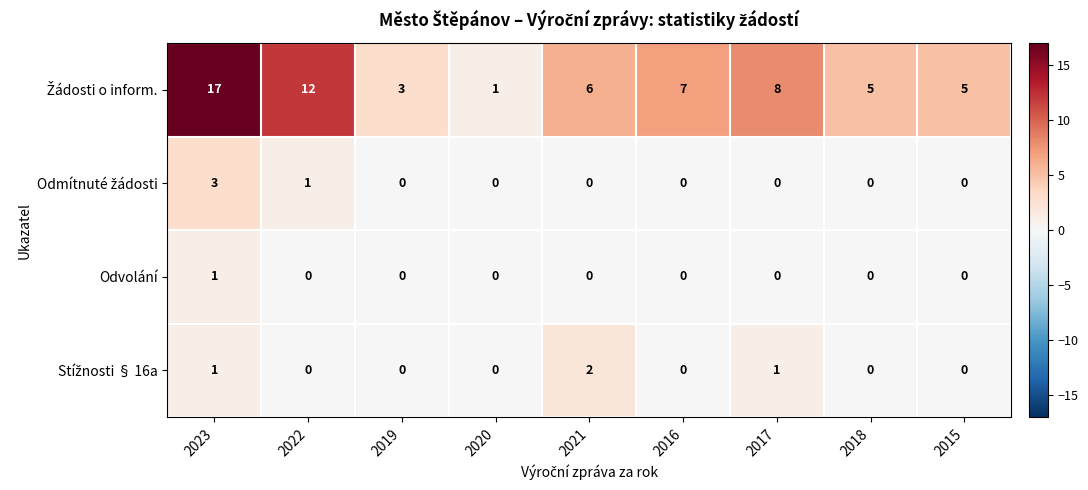

What is the difference between the highest and lowest values at 2021?

6